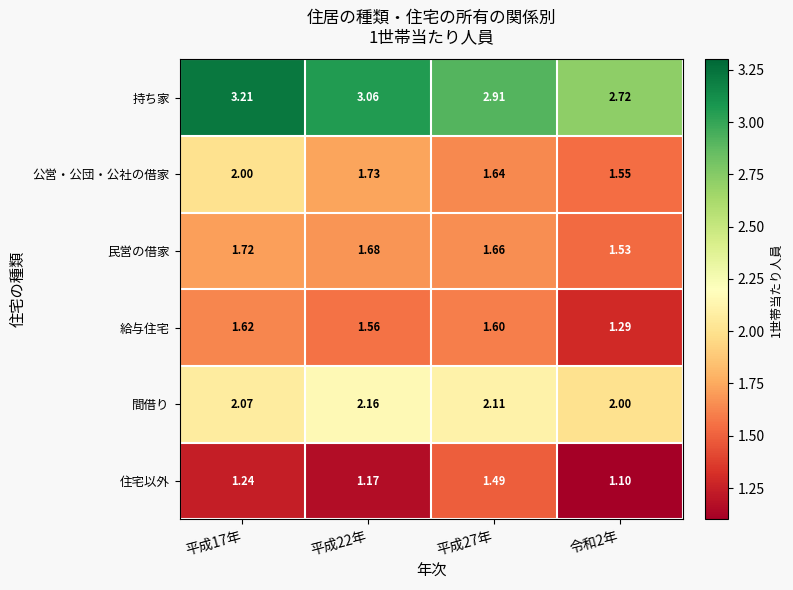

Which series has the largest total across all categories?

持ち家